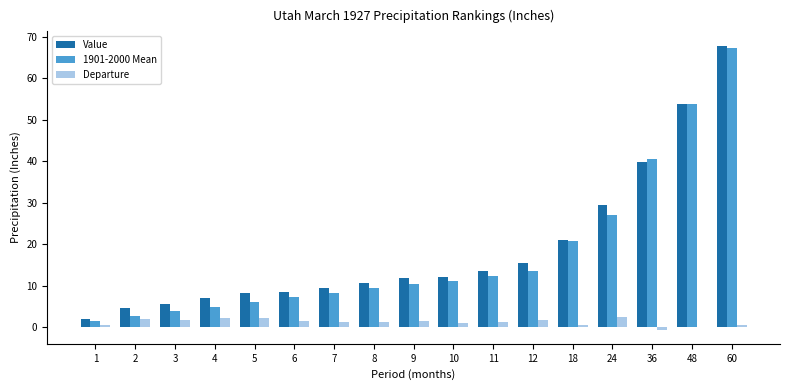

At which category is the sum across all series the highest?

60